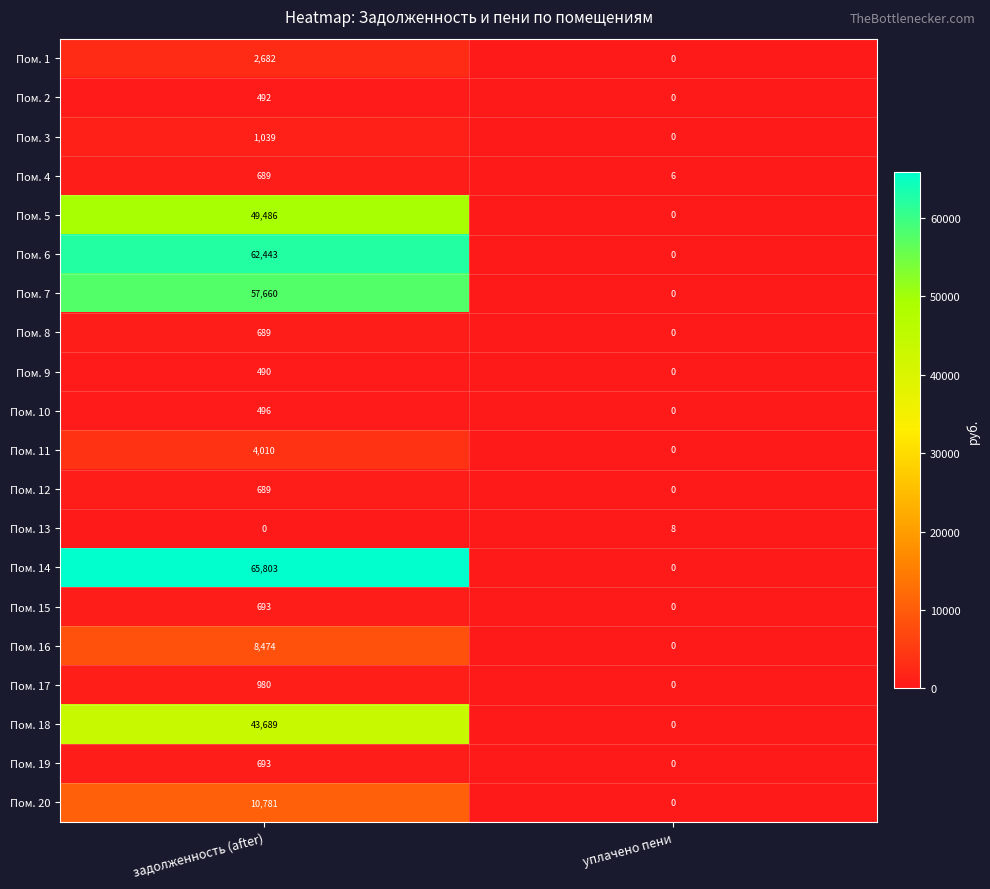

List the labels in order of Пом. 18 value, smallest first.

уплачено пени, задолженность (after)